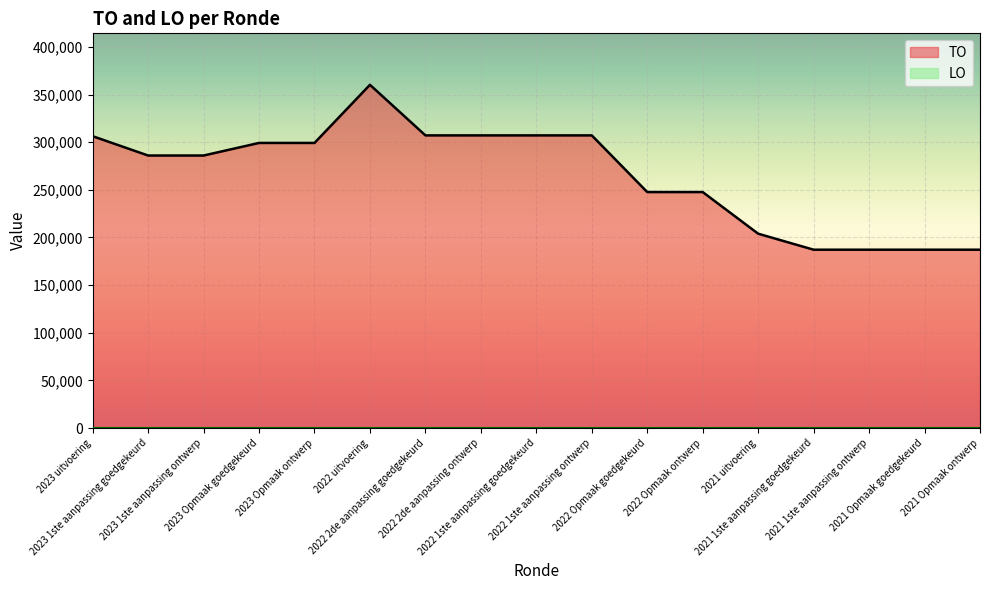

What is the difference between the maximum and minimum values?

173030